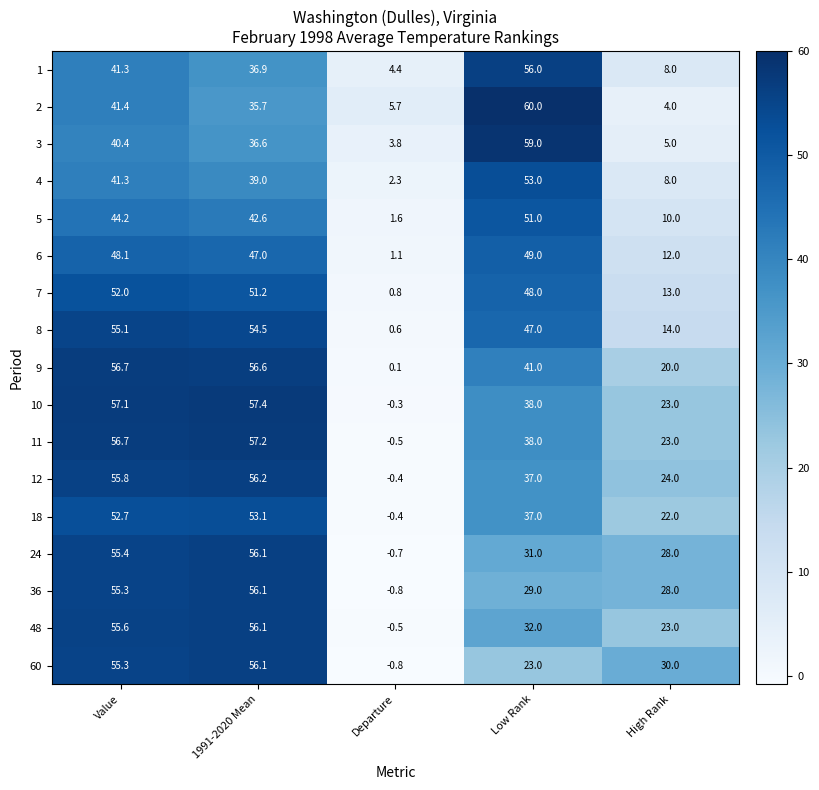

What is the minimum value for 7?

0.8